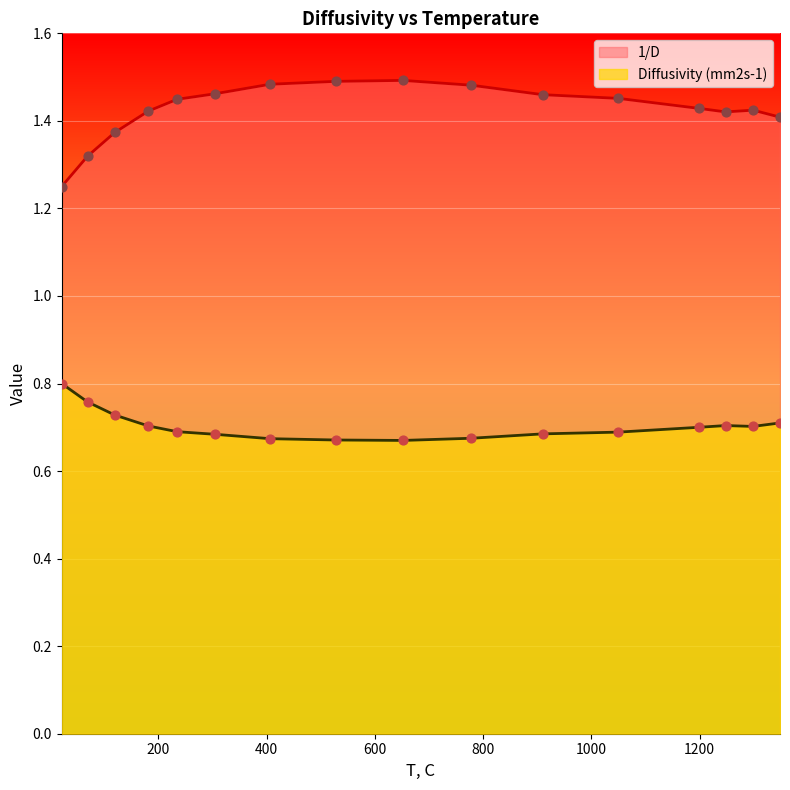

Which series has the largest total across all categories?

1/D